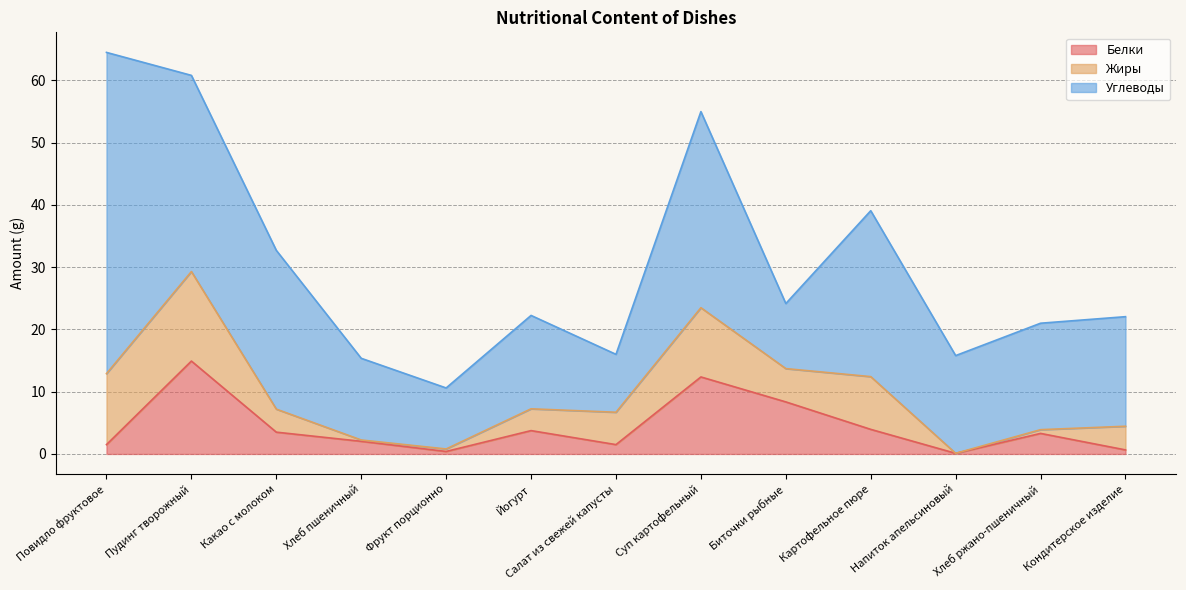

What is the spread (max minus min) of values at Биточки рыбные?

5.1